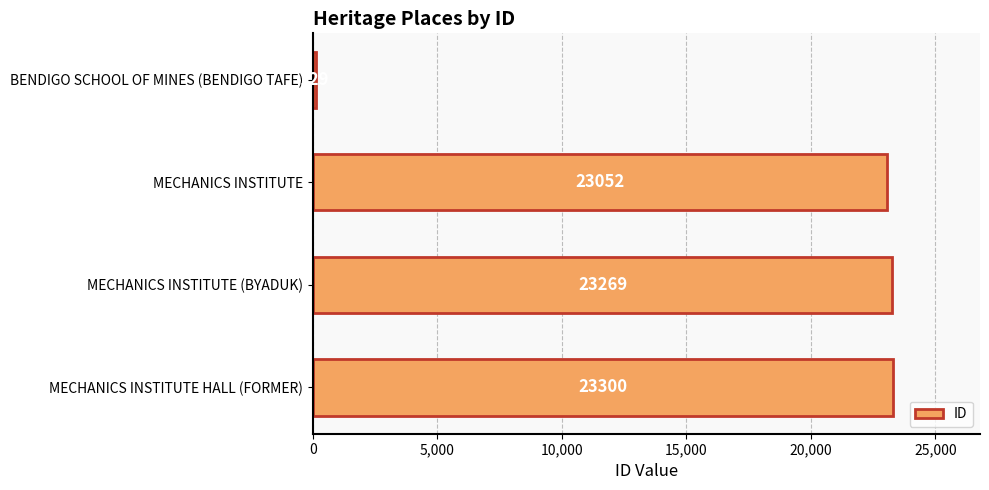

How many bars are there in total?

4